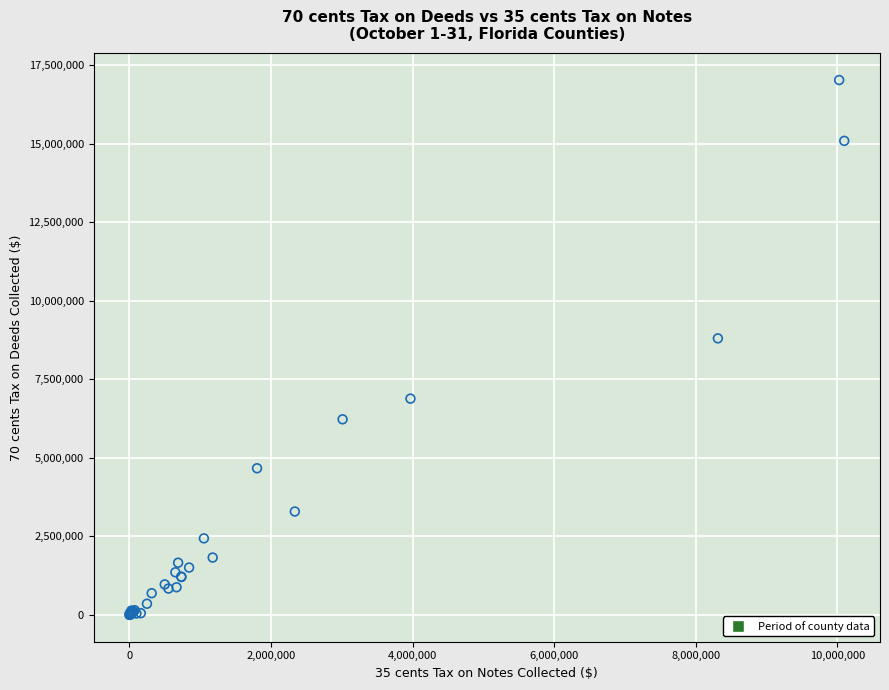

What Y value in the scatter plot is closest to 8510238?

8800552.6